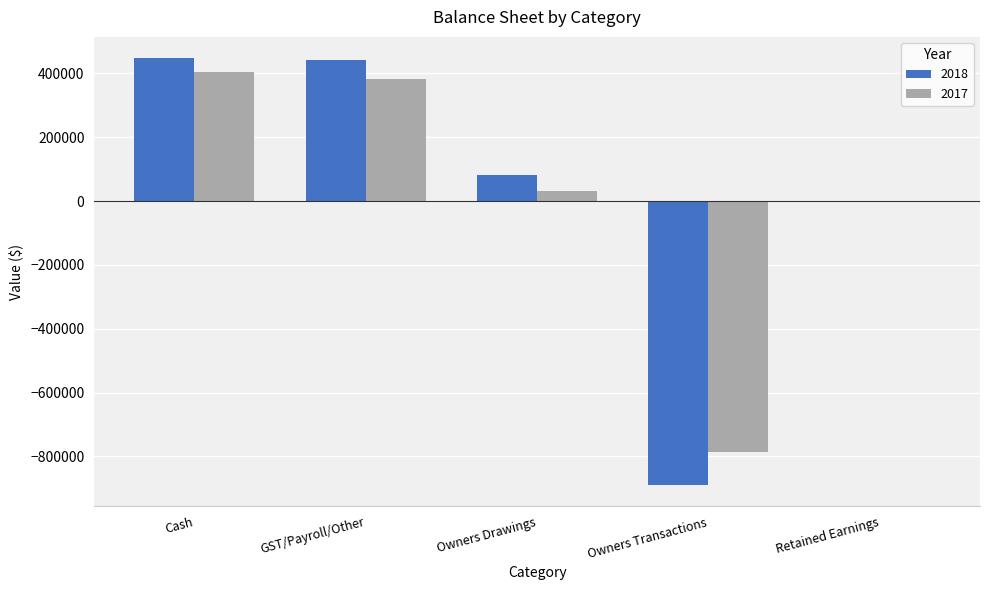

How many values in the 2018 series exceed 80721?

3